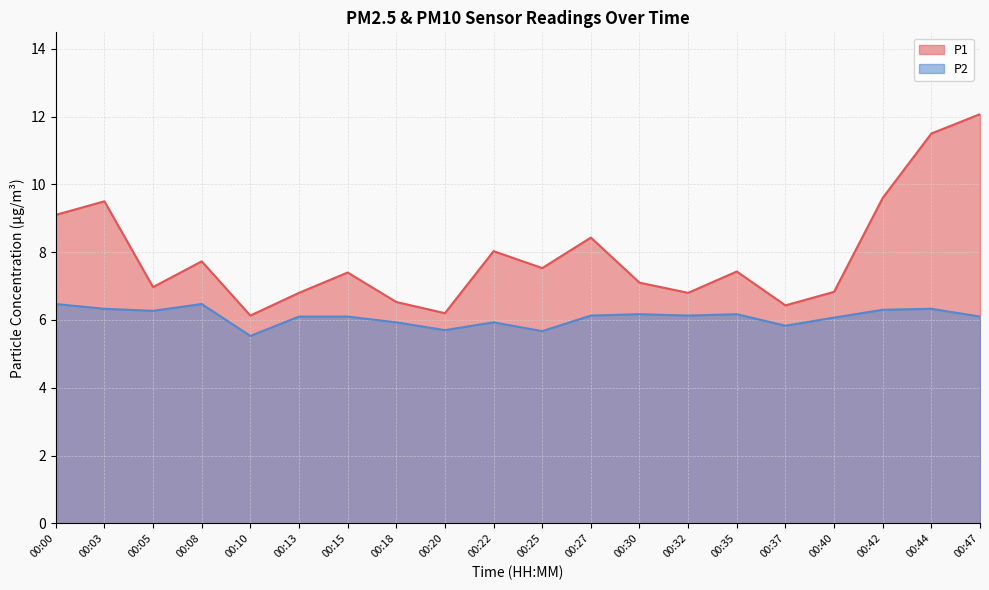

How many distinct data groups are displayed?

2